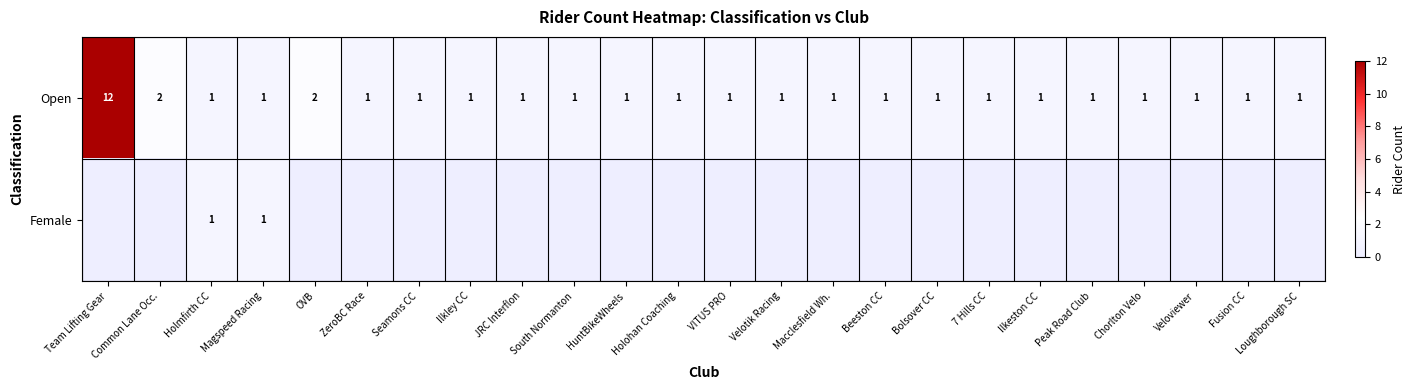

How many distinct data groups are displayed?

2